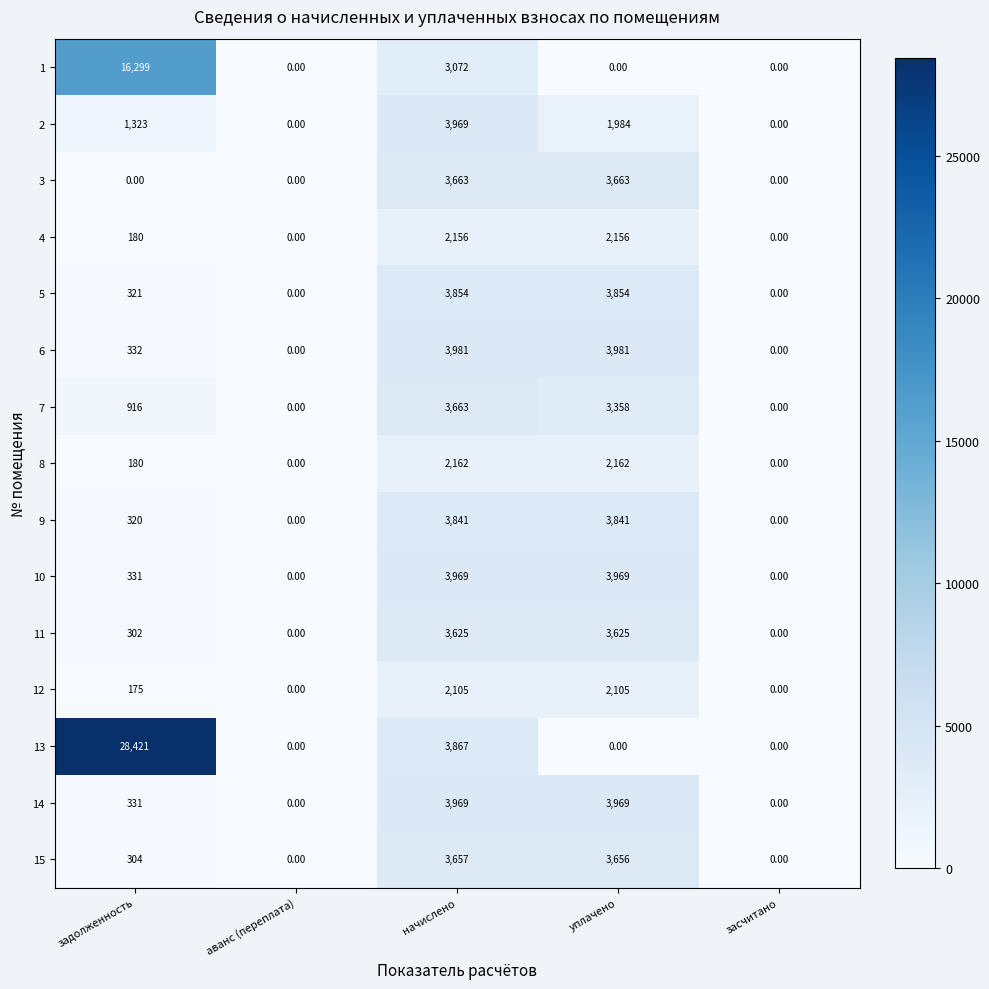

At which category does the chart reach its peak across all series?

задолженность